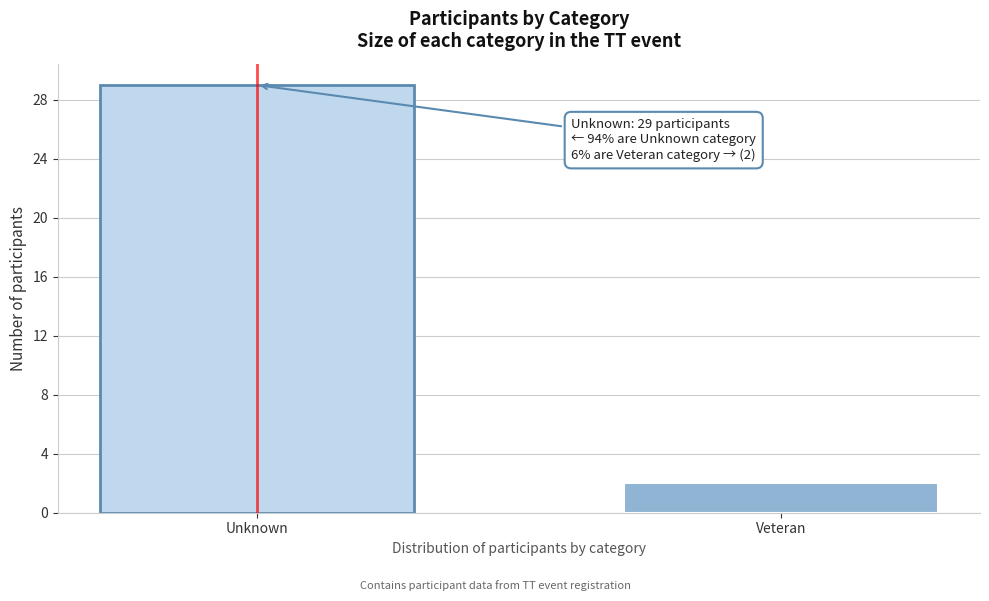

Reading left to right, transcribe all the data shown in this chart.

29	2